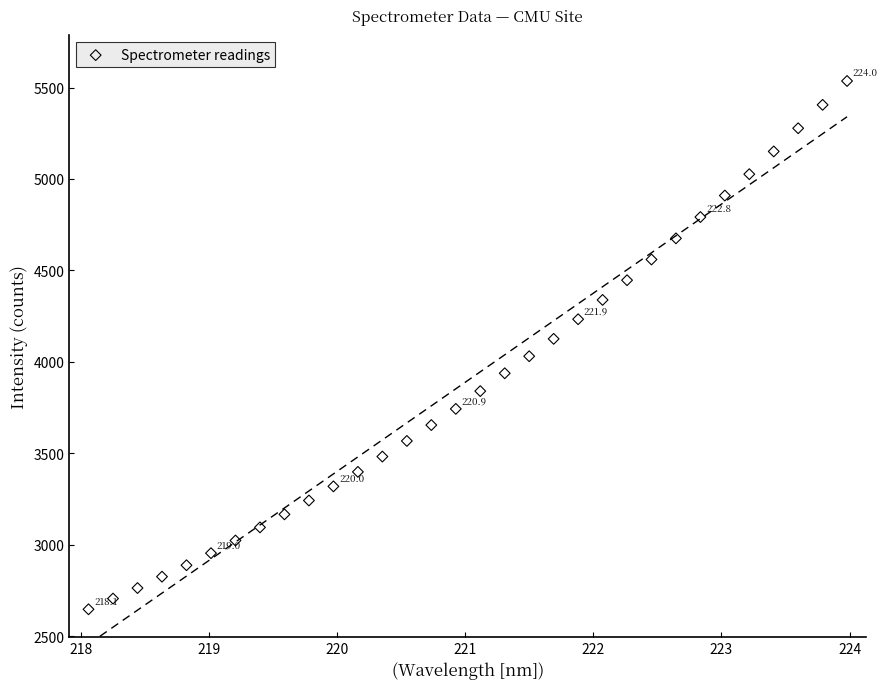

What is the range of Y values (max minus min)?

2889.3